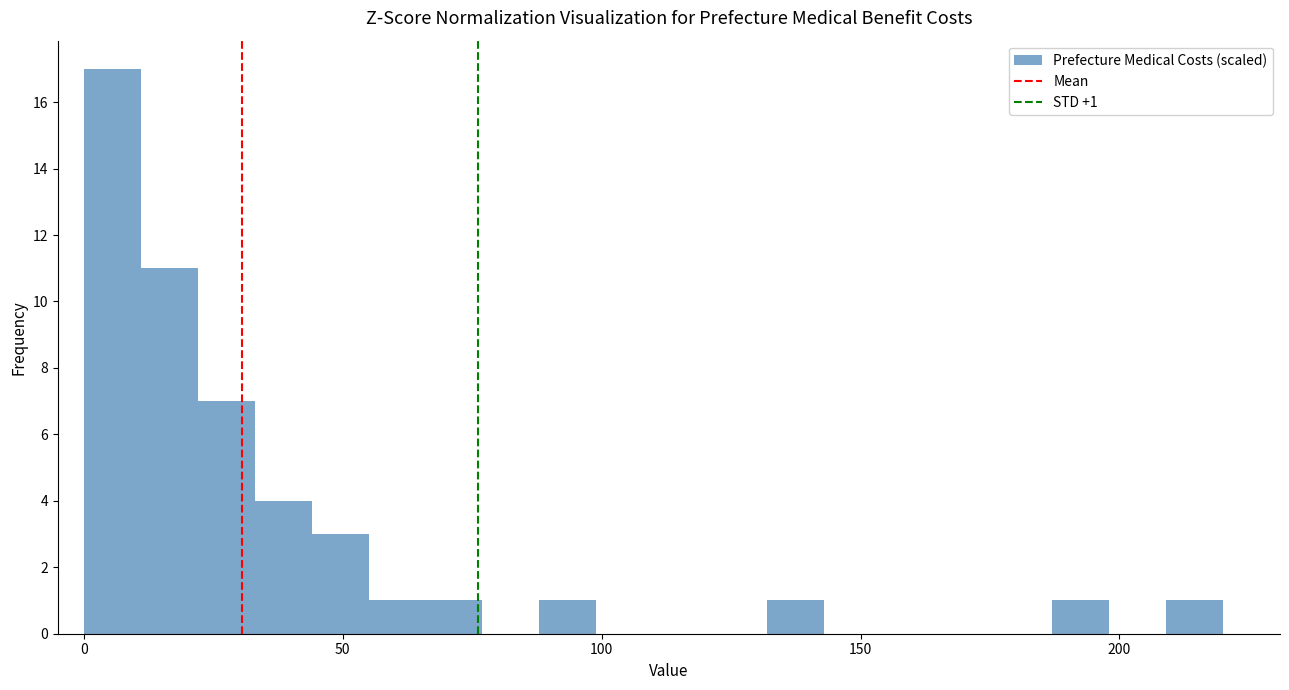

Around what value on the x-axis is the tallest bar? Give the approximate position of its centre, as read against the axis.

5